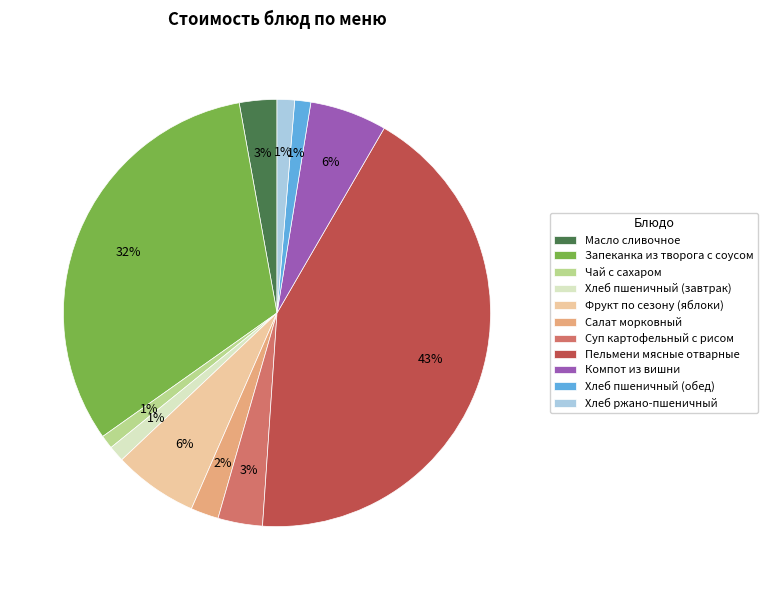

What is the ratio of the value at Чай с сахаром to the value at Суп картофельный с рисом?

0.3